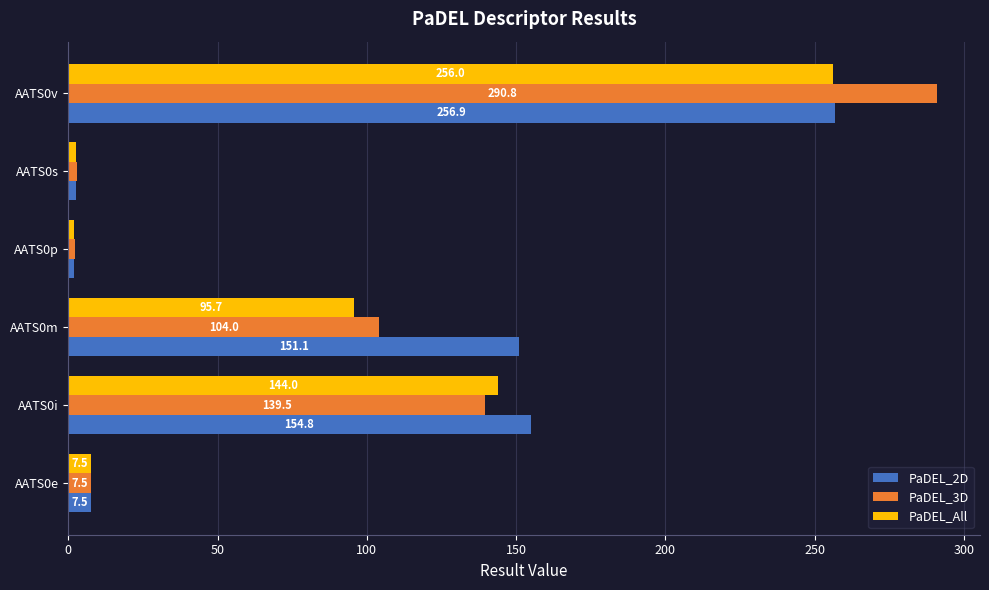

Where is PaDEL_All nearest to the value 128?

AATS0i